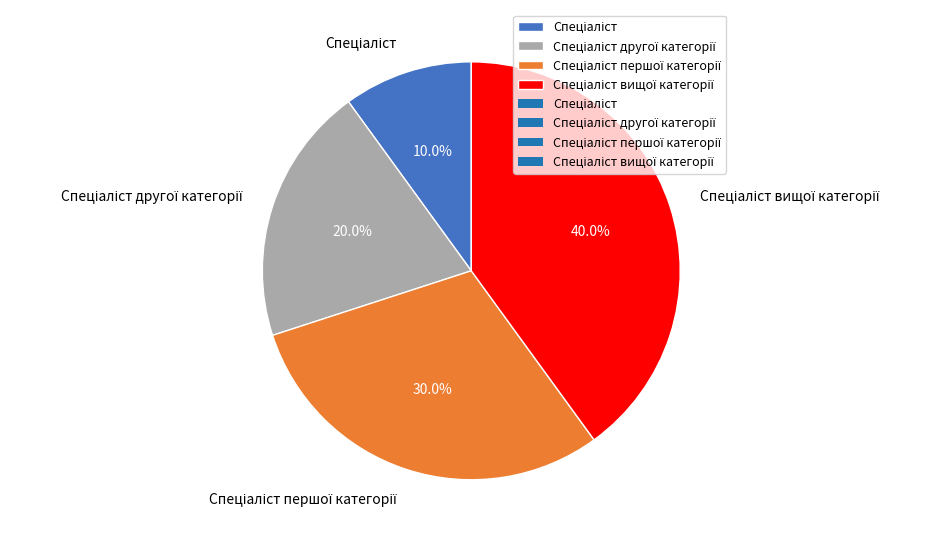

Is there a majority slice in this chart?

No